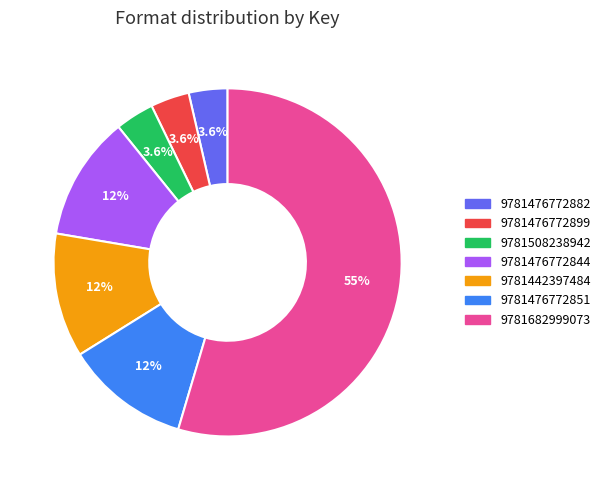

To the nearest percent, what is the difference between the 9781476772851 and 9781682999073 slice percentages?

43%